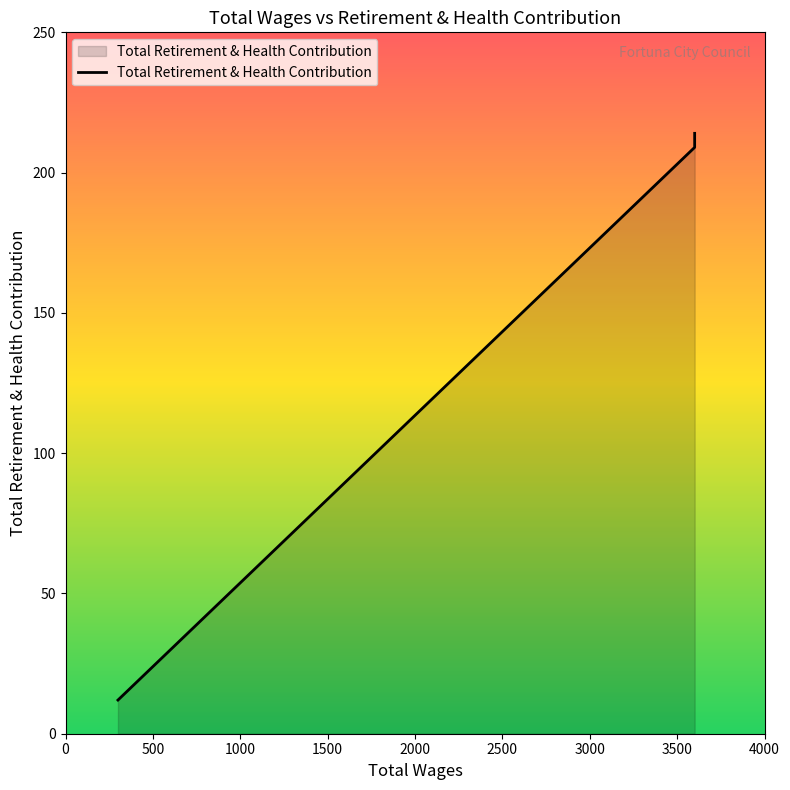

How many values are below 209?

1